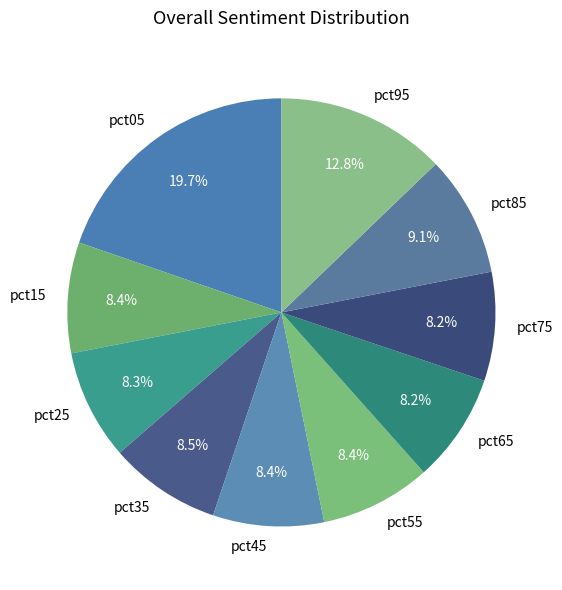

How many segments does this pie chart have?

10